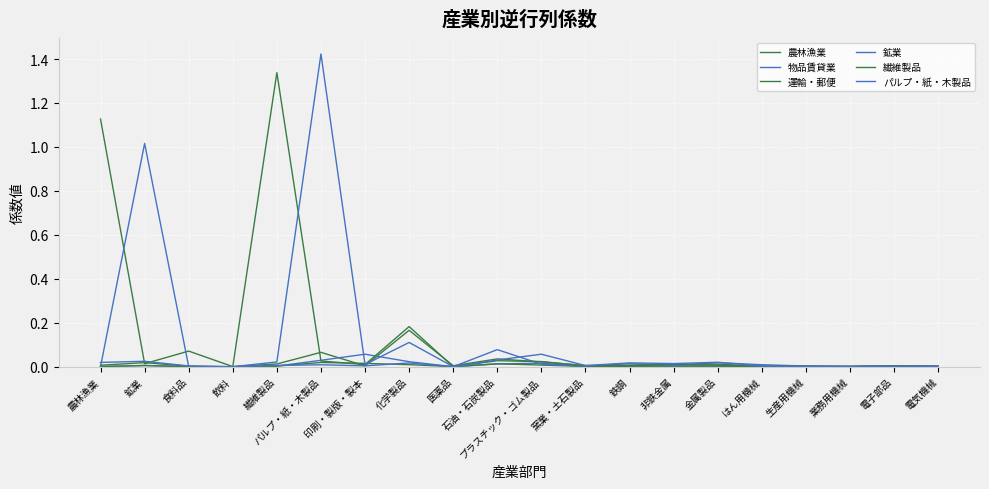

Where do 物品賃貸業 and パルプ・紙・木製品 first cross each other?

パルプ・紙・木製品 and 印刷・製版・製本